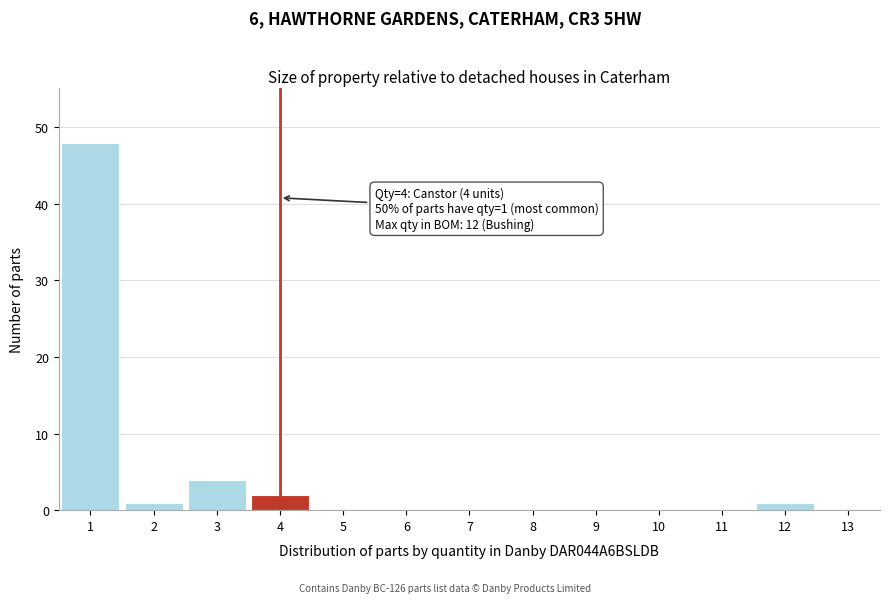

Over which range of the x-axis is the bar tallest?

0.5 to 1.5